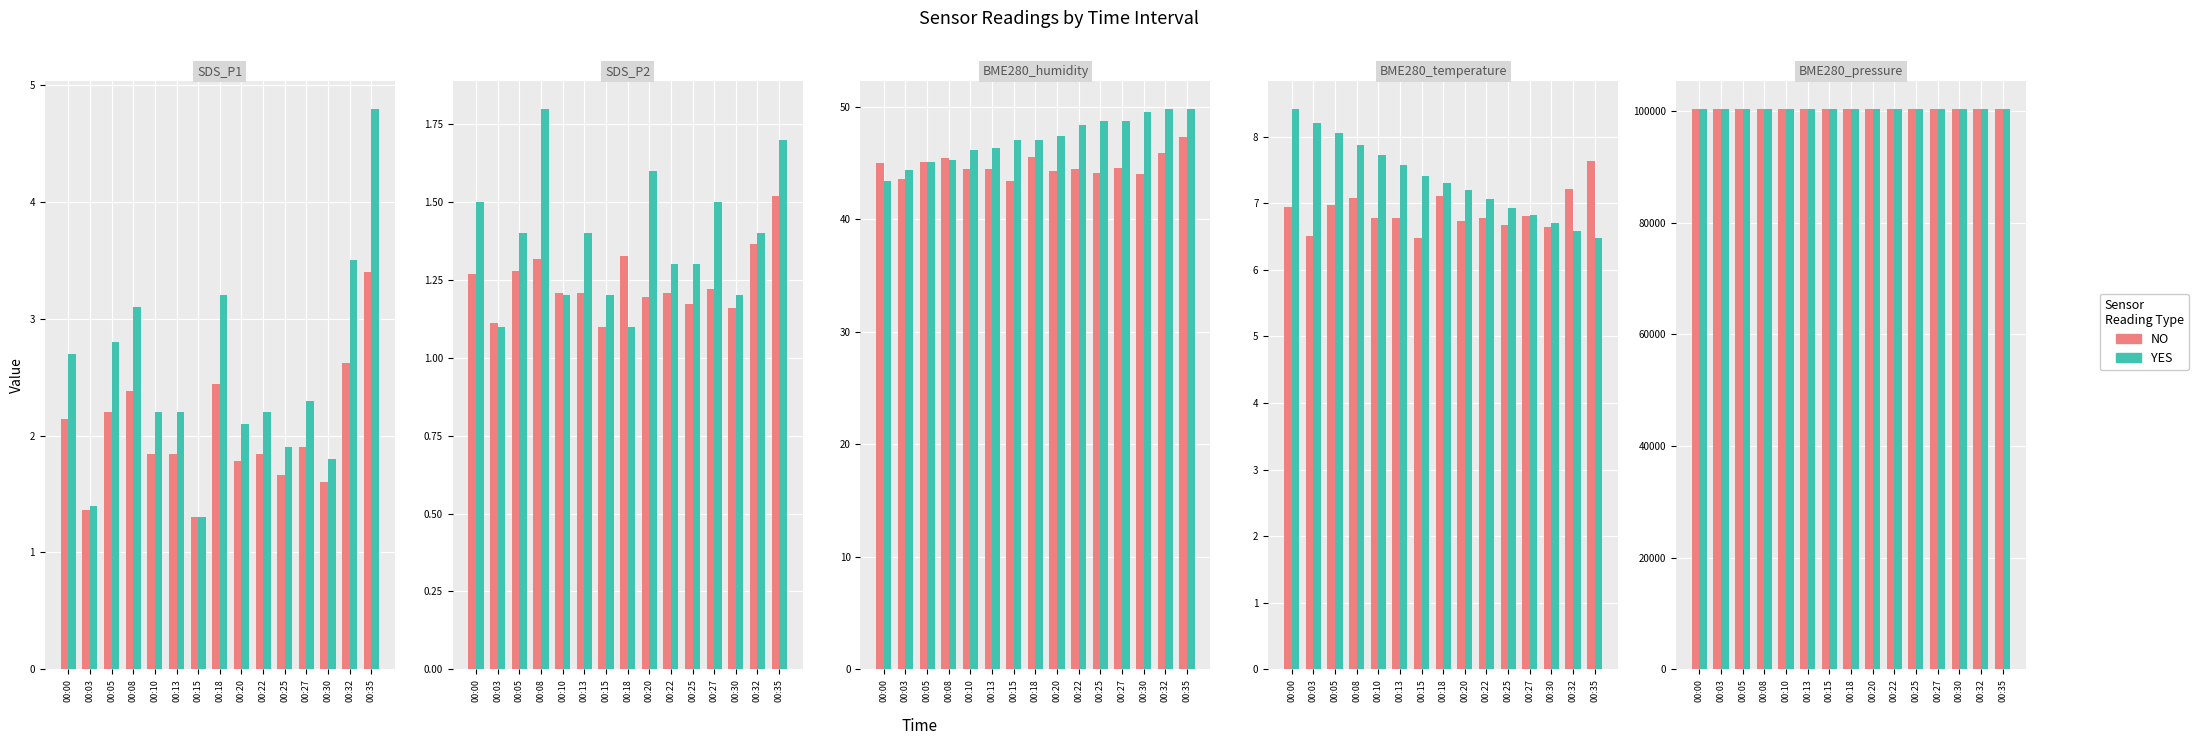

What is the maximum value for NO?

100423.3